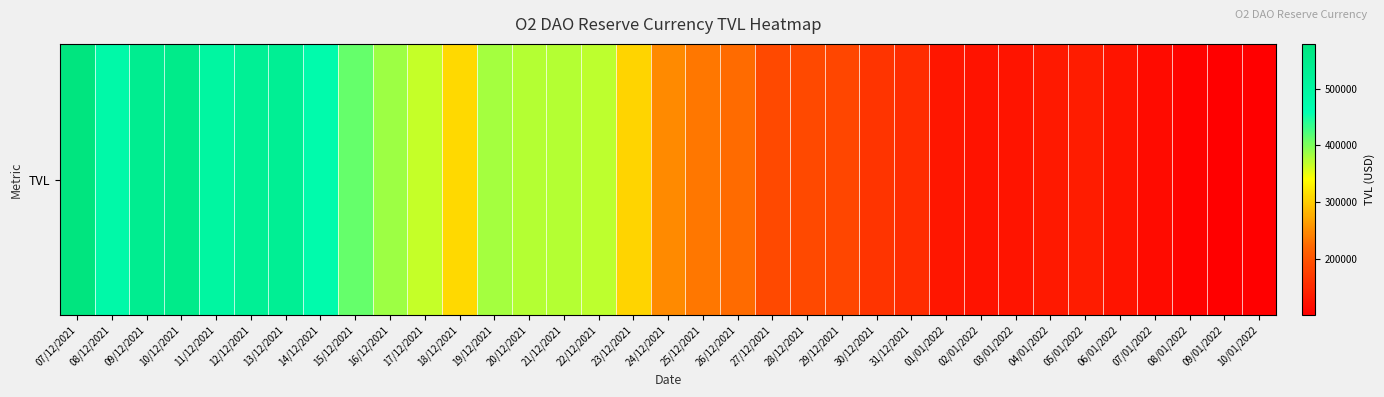

Which label corresponds to the smallest value in the chart?

10/01/2022